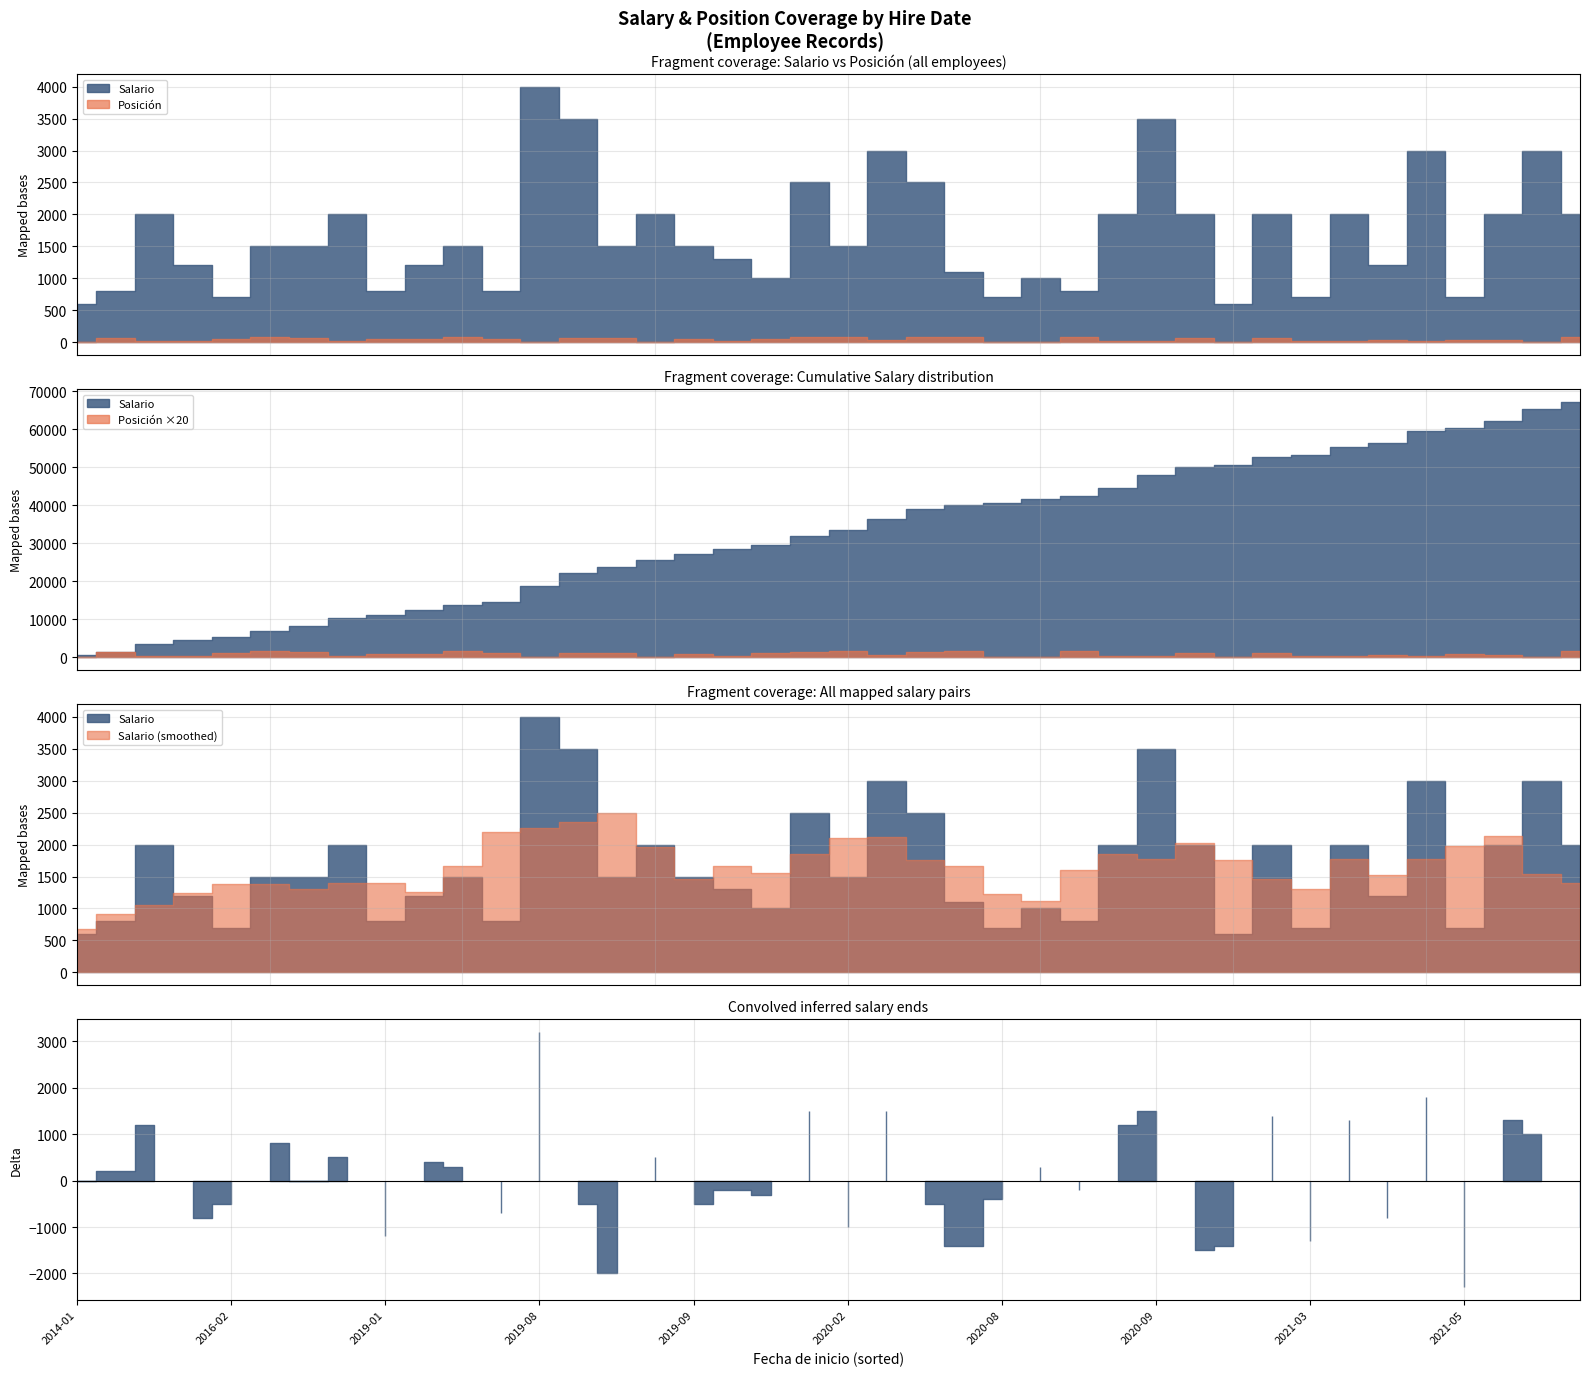

At how many categories does at least one series exceed 3615?

1